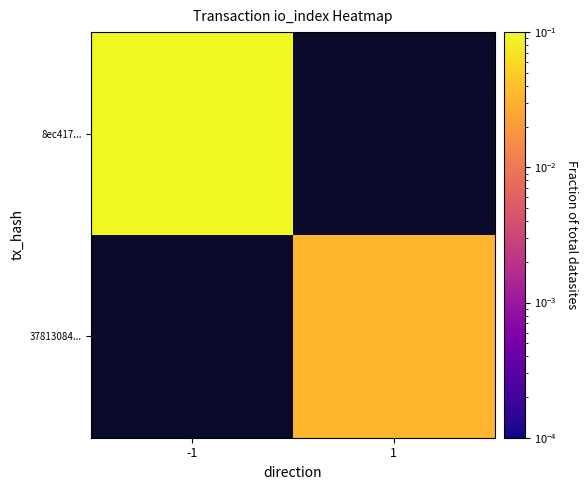

Which series has the widest spread of values?

8ec417...